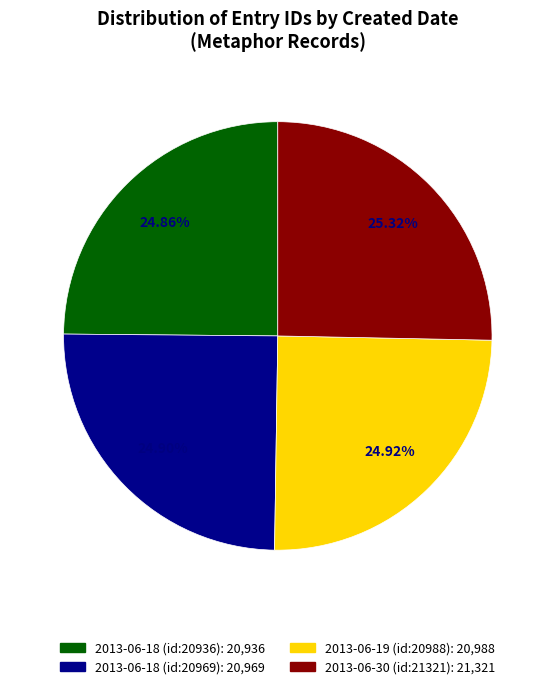

Approximately how many times larger is the value at 2013-06-19 (id:20988) compared to 2013-06-18 (id:20969)?

1.0